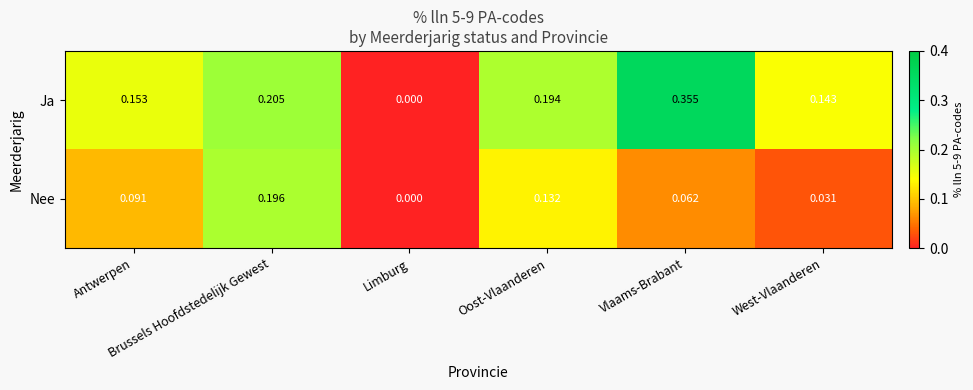

Which series has the largest total across all categories?

Ja